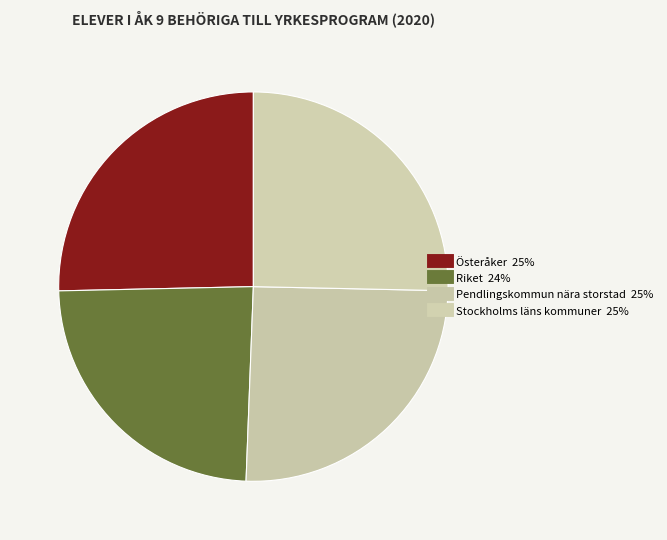

Is the sum of Pendlingskommun nära storstad and Riket greater than half?

No